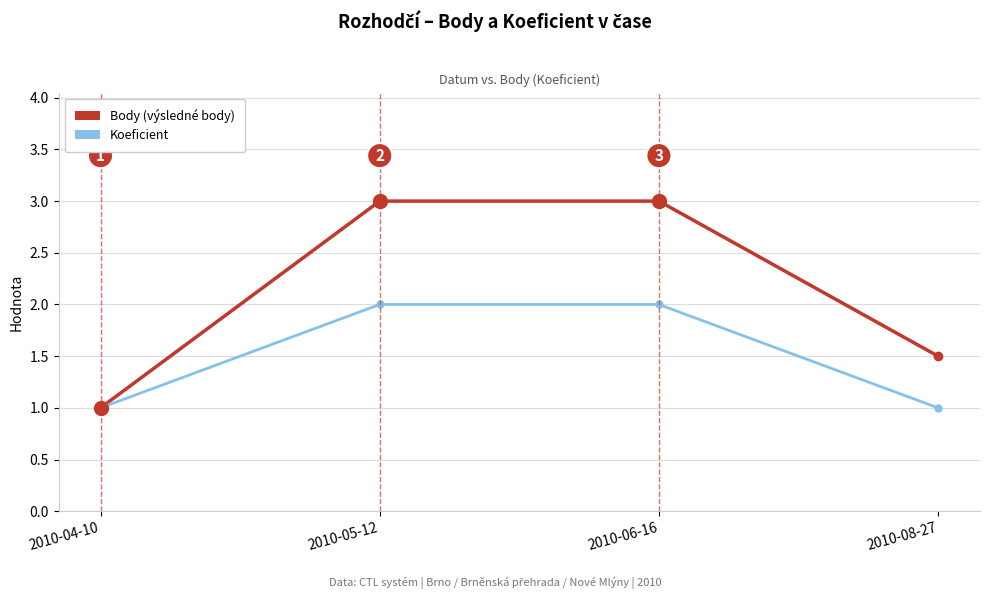

What is the label of the 3rd point from the right?

2010-05-12